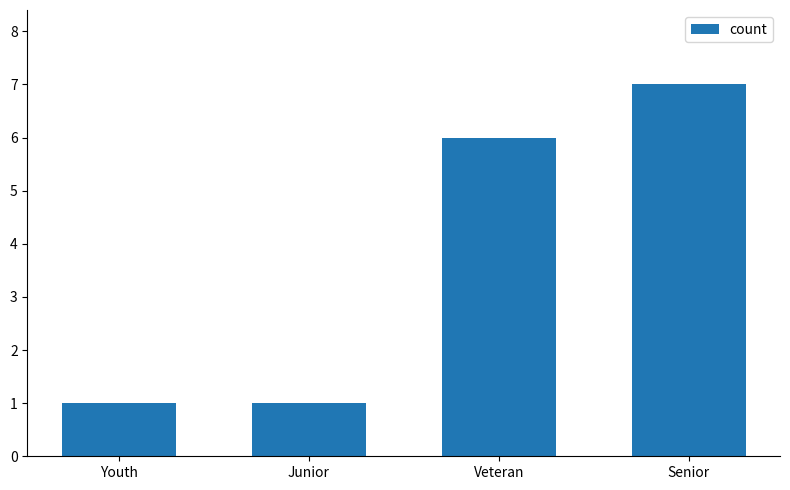

What is the label of the 2nd bar from the right?

Veteran